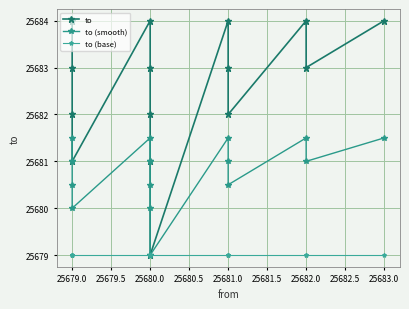

What is the average value of the to (smooth) series?

25680.8